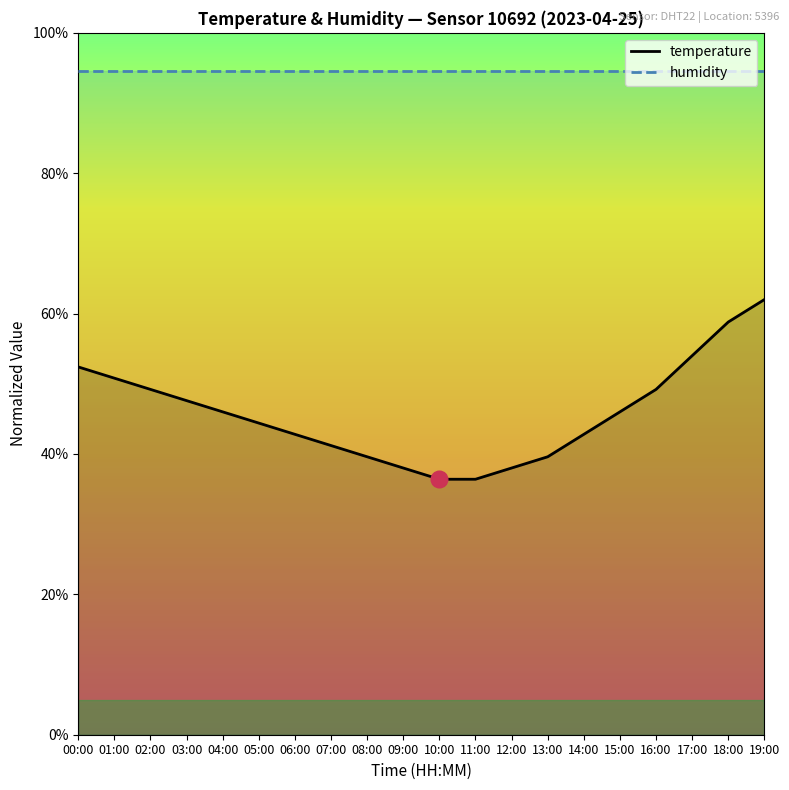

Reading left to right, what are all the values shown in this chart?

00:00=52.4	01:00=50.8	02:00=49.2	03:00=47.6	04:00=46.0	05:00=44.4	06:00=42.8	07:00=41.2	08:00=39.6	09:00=38.0	10:00=36.4	11:00=36.4	12:00=38.0	13:00=39.6	14:00=42.8	15:00=46.0	16:00=49.2	17:00=54.0	18:00=58.8	19:00=62.0